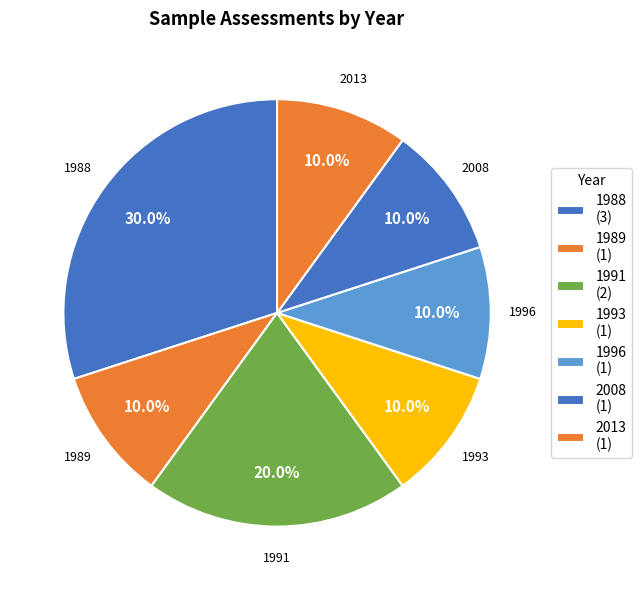

Is 1988 the majority of the pie?

No